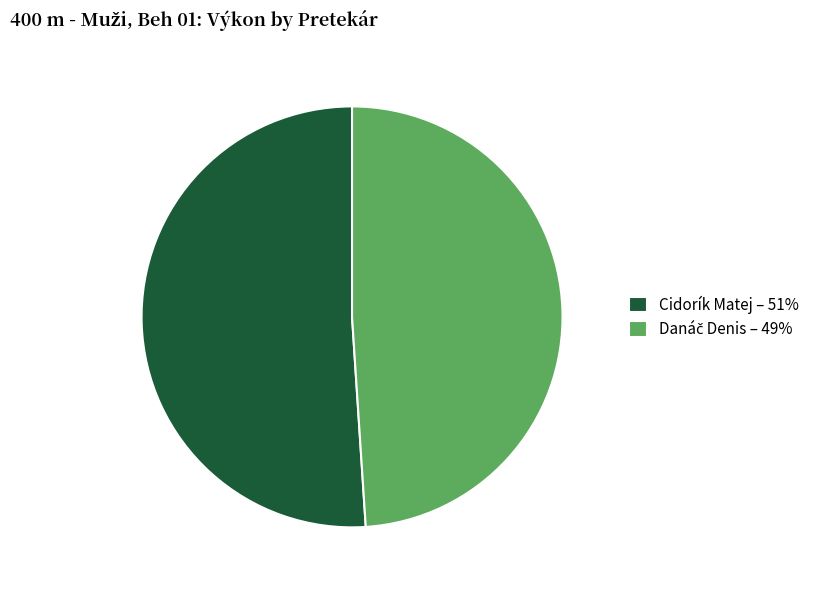

Does Cidorík Matej – 51% account for over 50% of the chart?

Yes